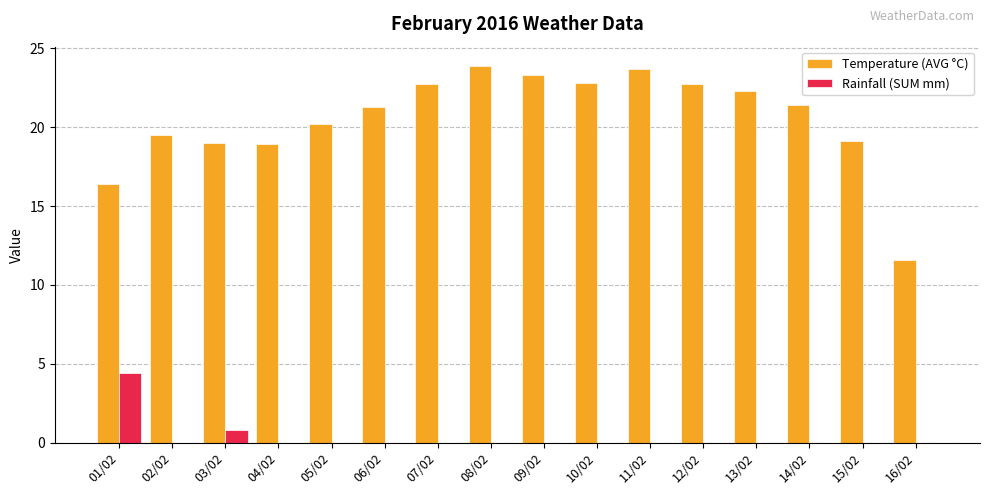

True or false: Rainfall (SUM mm) has a value of 0.0 at 14/02.

True